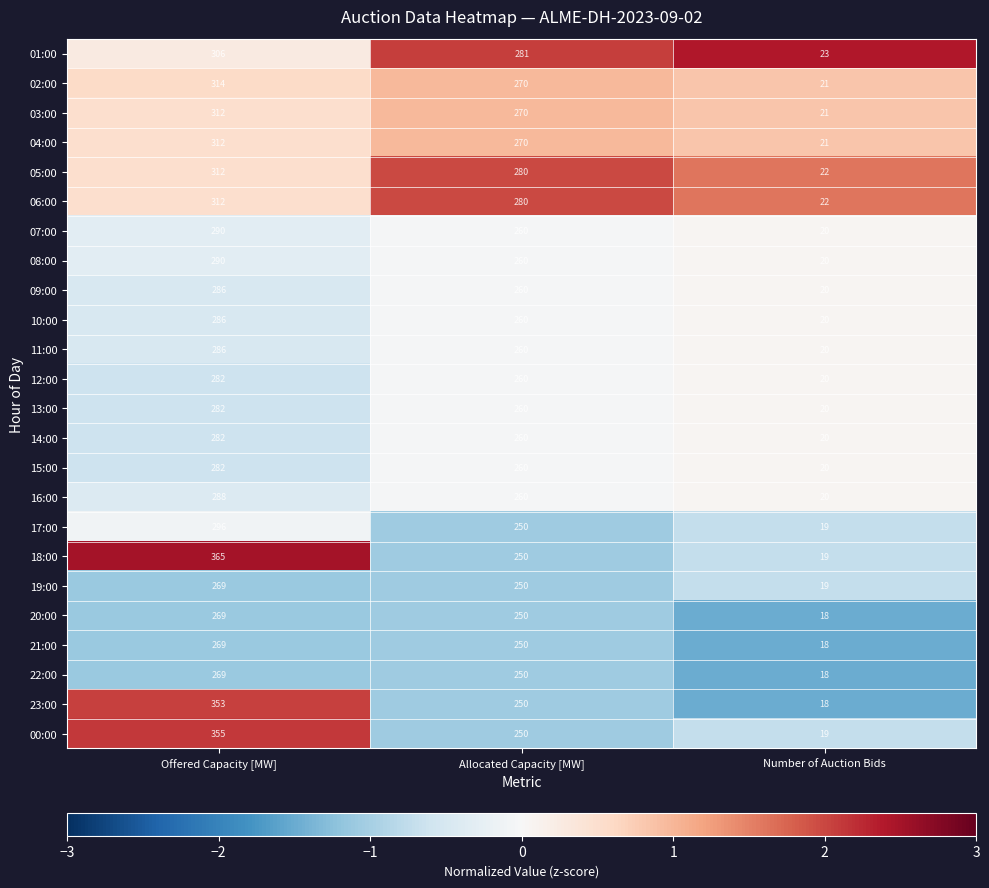

Which category has the lowest value across all series?

Number of Auction Bids